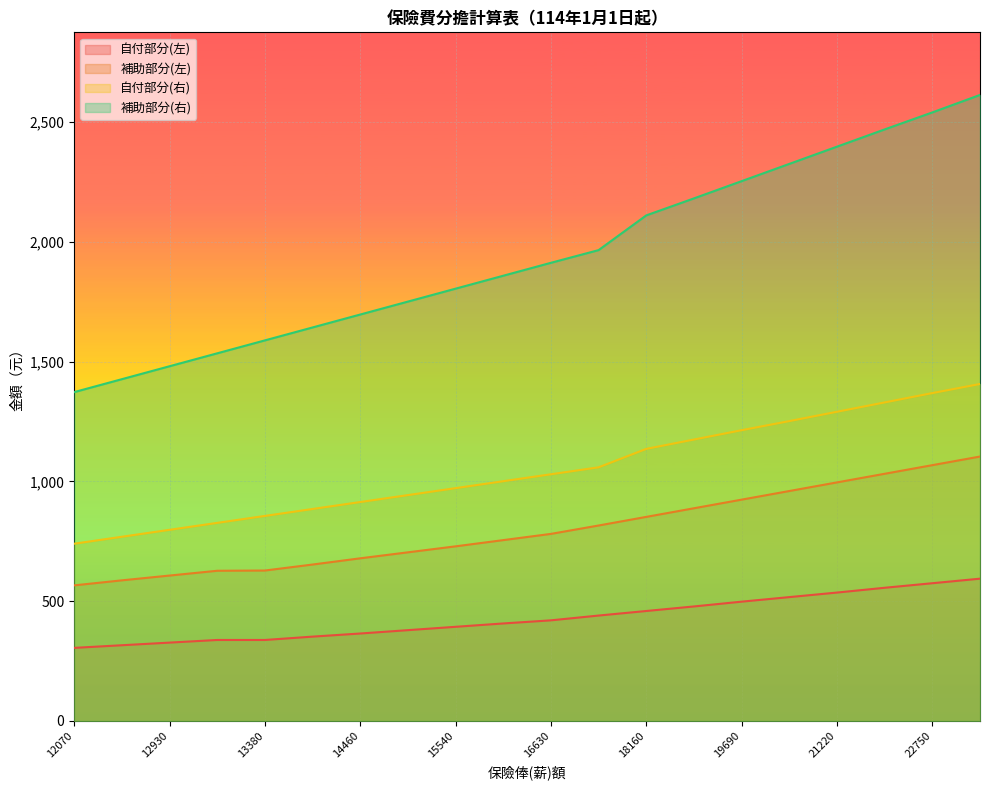

Read the 補助部分(右) value at 15000.

1751